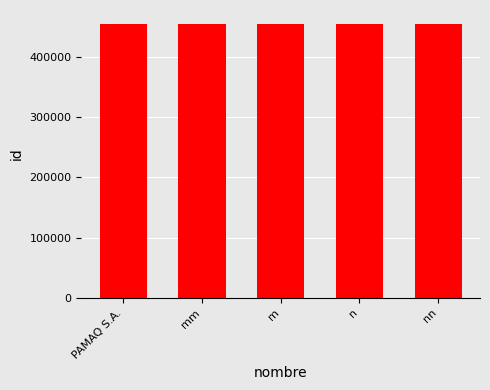

What position from the left is mm?

2